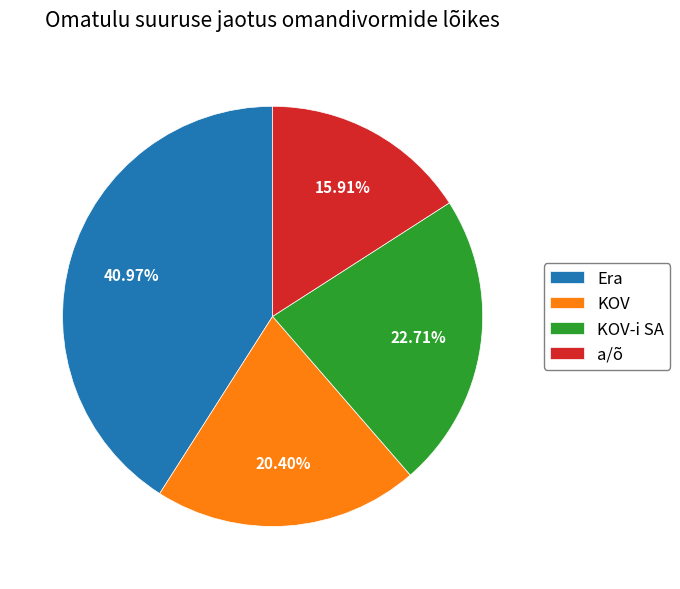

Is it true that Era is 1% of the pie?

False